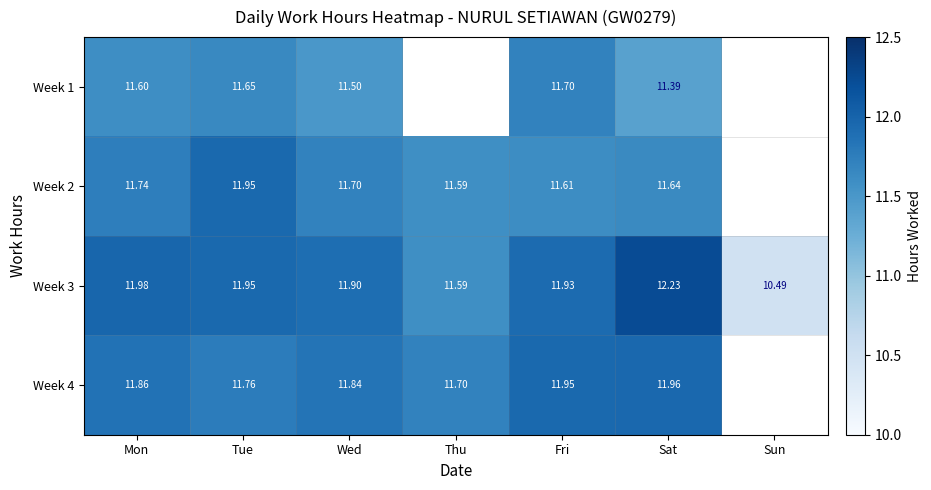

What is the spread (max minus min) of values at Mon?

0.4